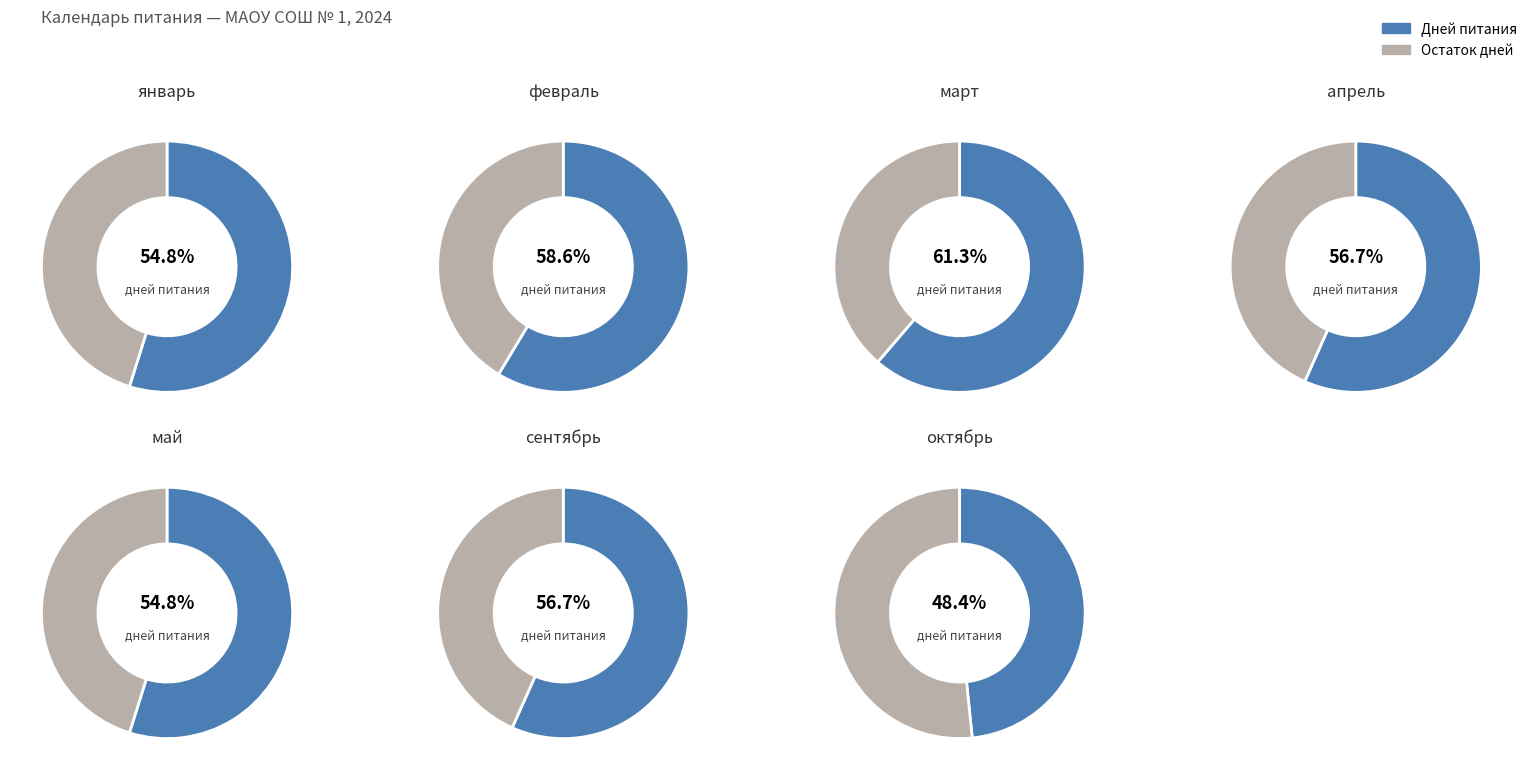

True or false: март accounts for 16% of the total.

True